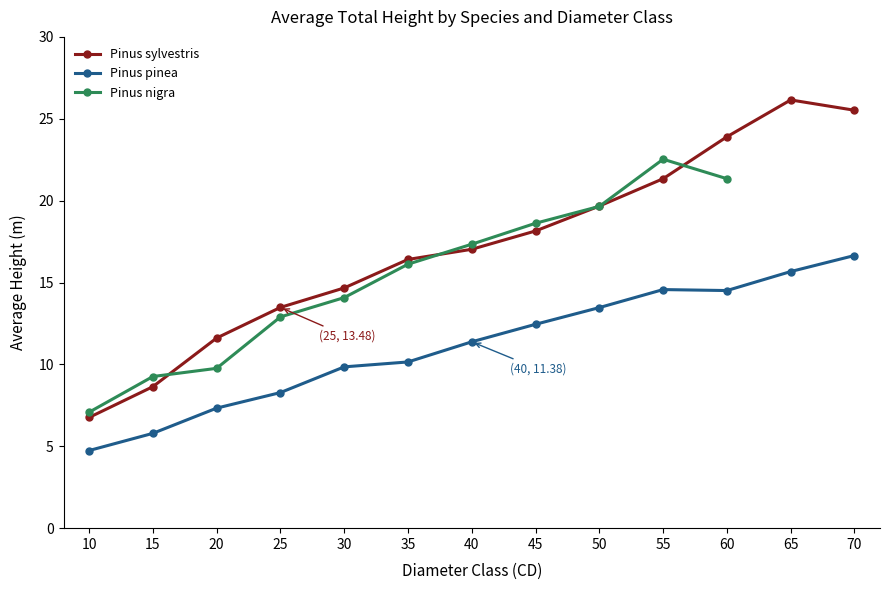

Count the number of categories in the chart.

13